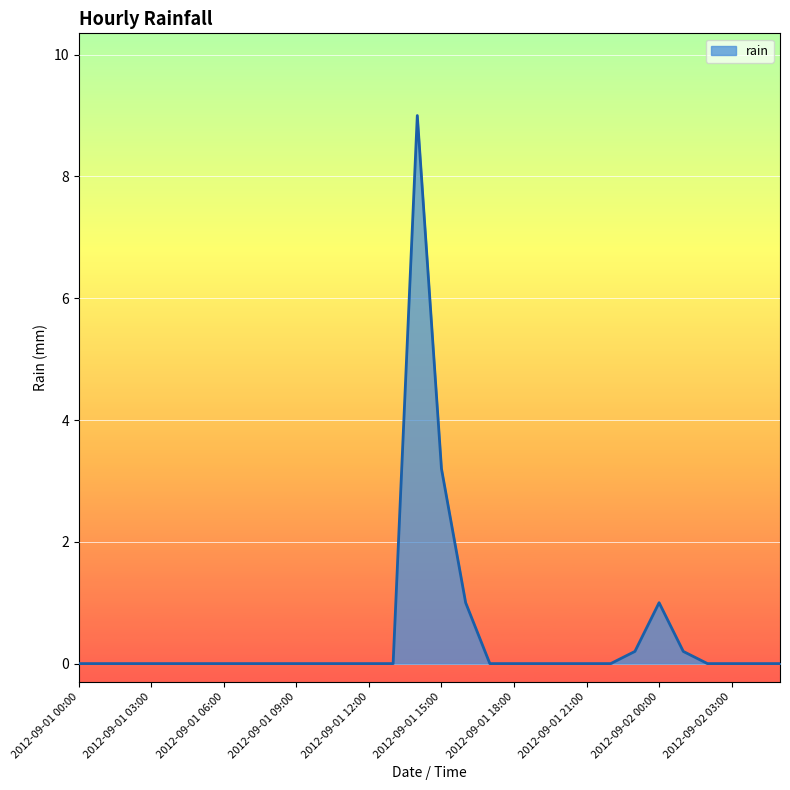

Does the chart display data point markers on the line(s)?

No